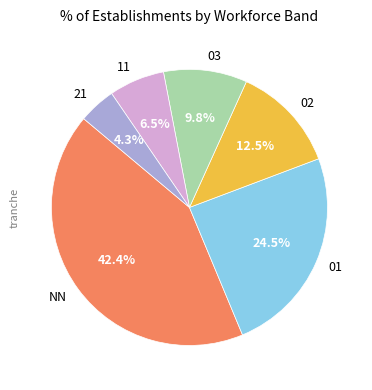

Is NN the majority of the pie?

No